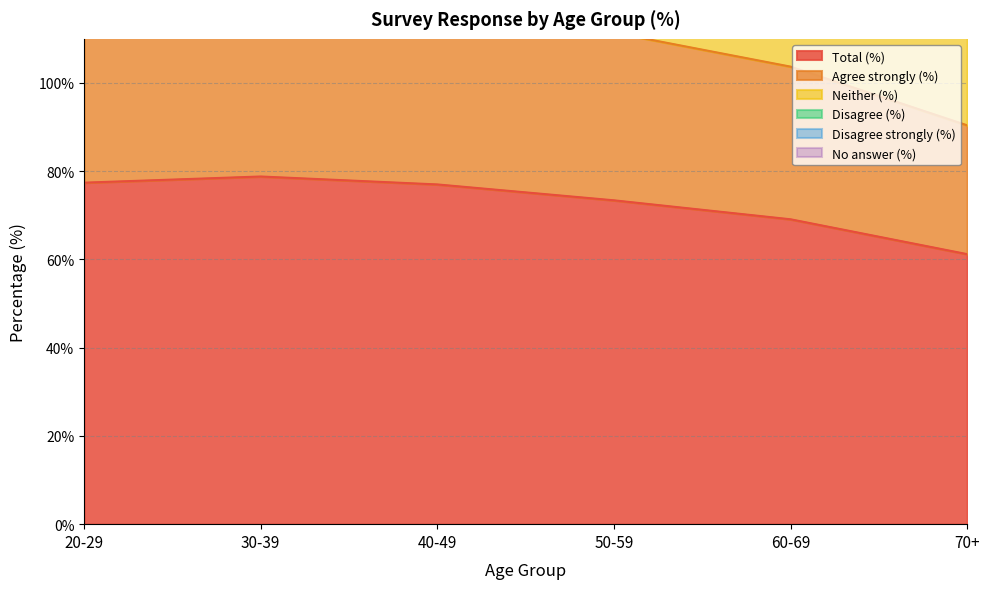

What value does the Total (%) series have at 70+?

61.2